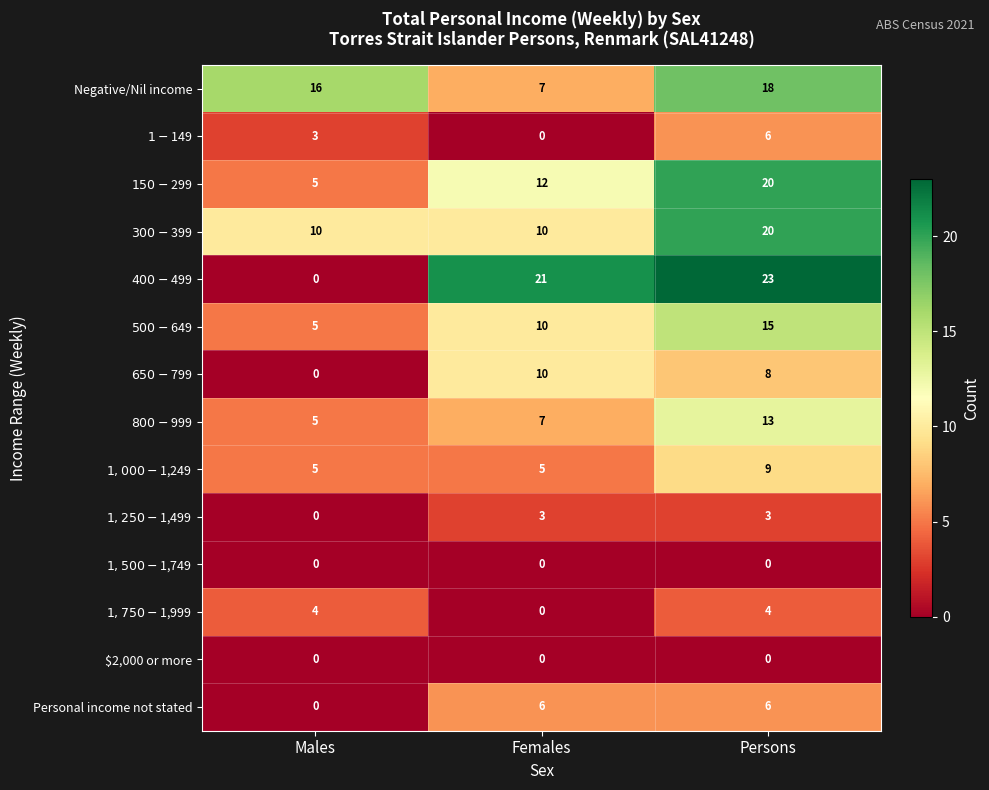

At which category is the sum across all series the highest?

Persons